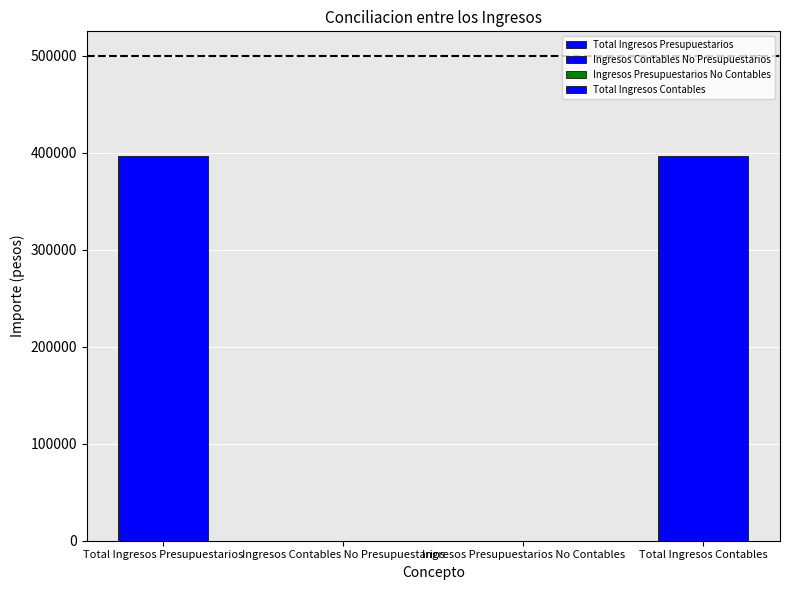

Reading right to left, extract all data points from this chart.

396186	0	0	396186